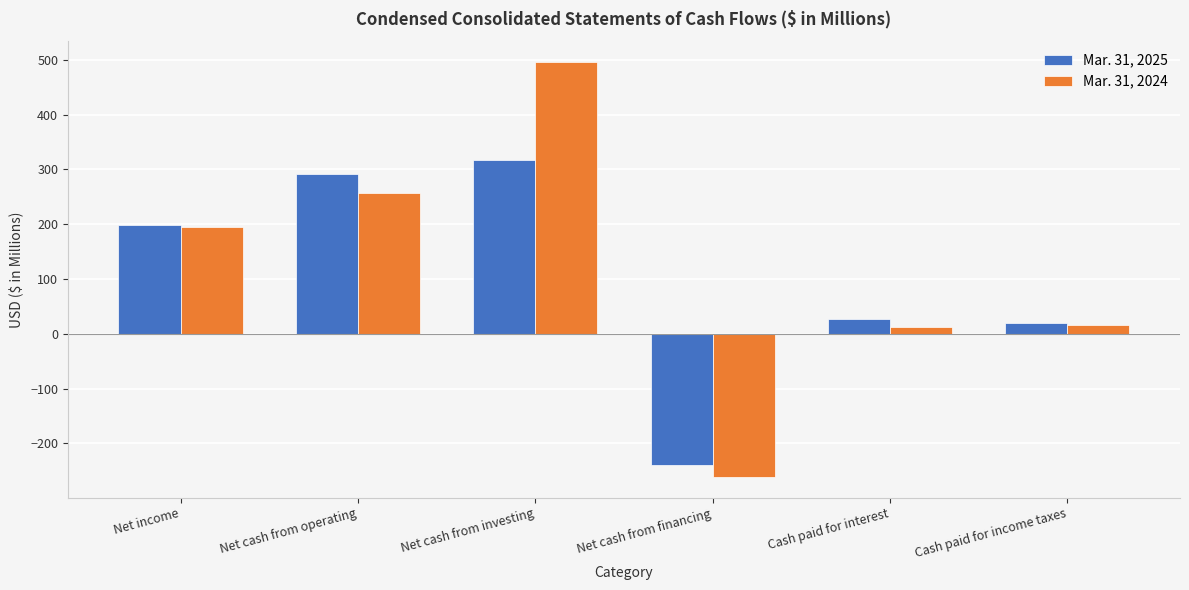

How many data points in Mar. 31, 2025 are less than 199?

3